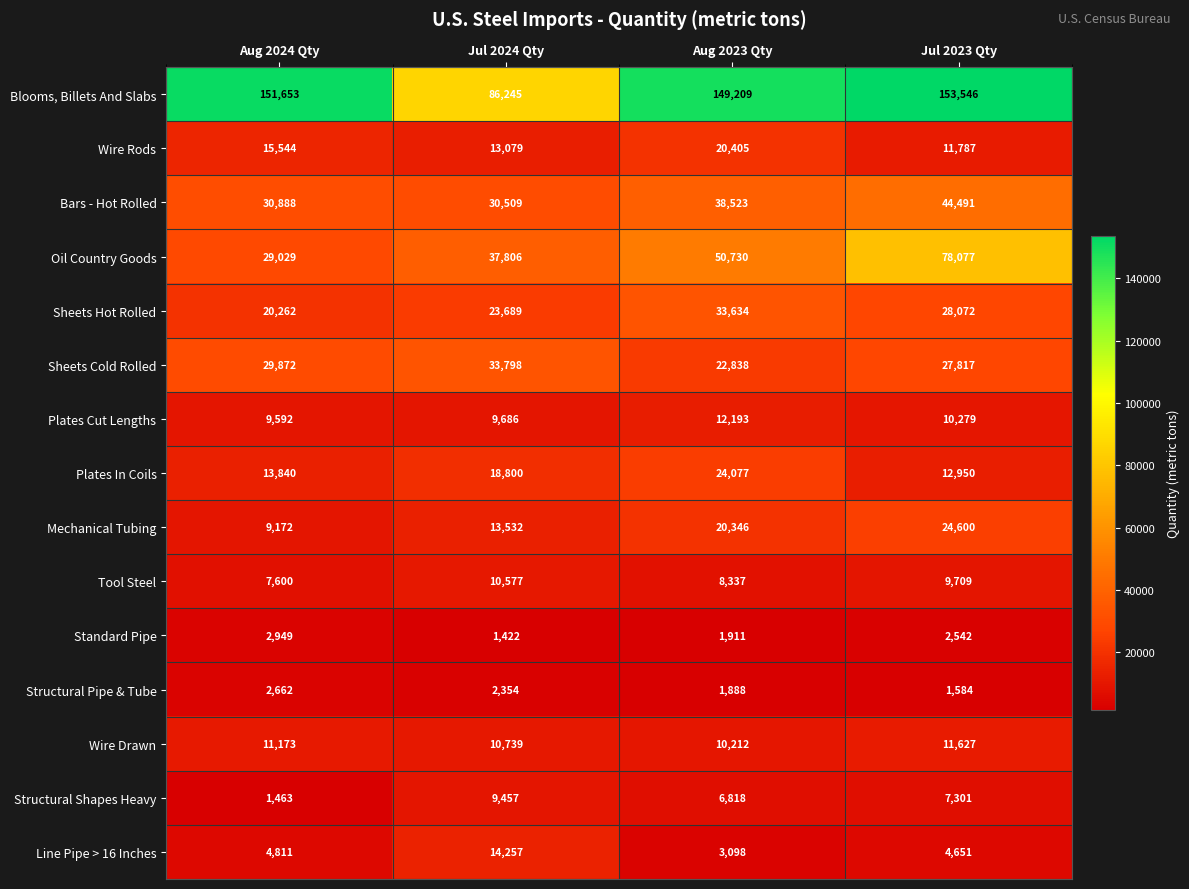

What is the difference between the maximum and minimum values in the Wire Drawn series?

1415